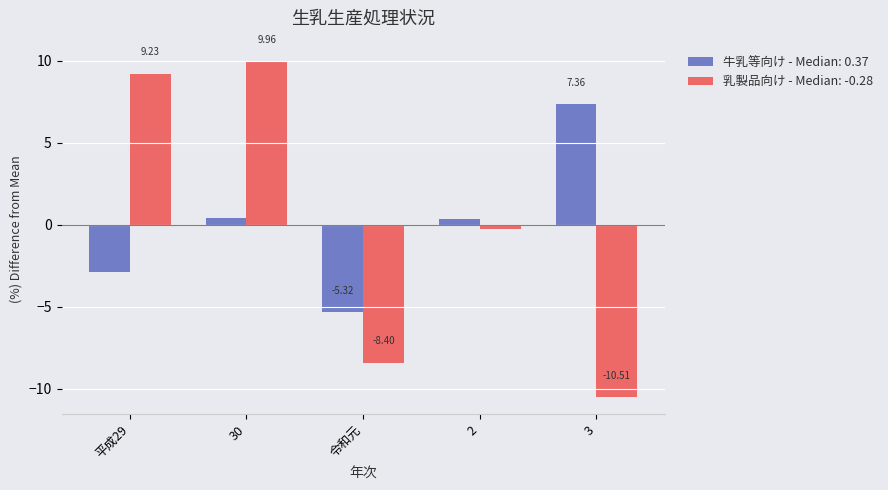

How many values in the 牛乳等向け - Median: 0.37 series are below 0?

2